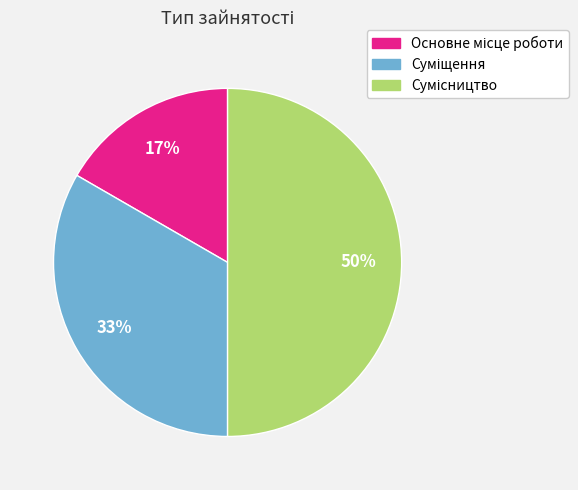

To the nearest percent, what is the difference between the largest and smallest slice percentages?

33%